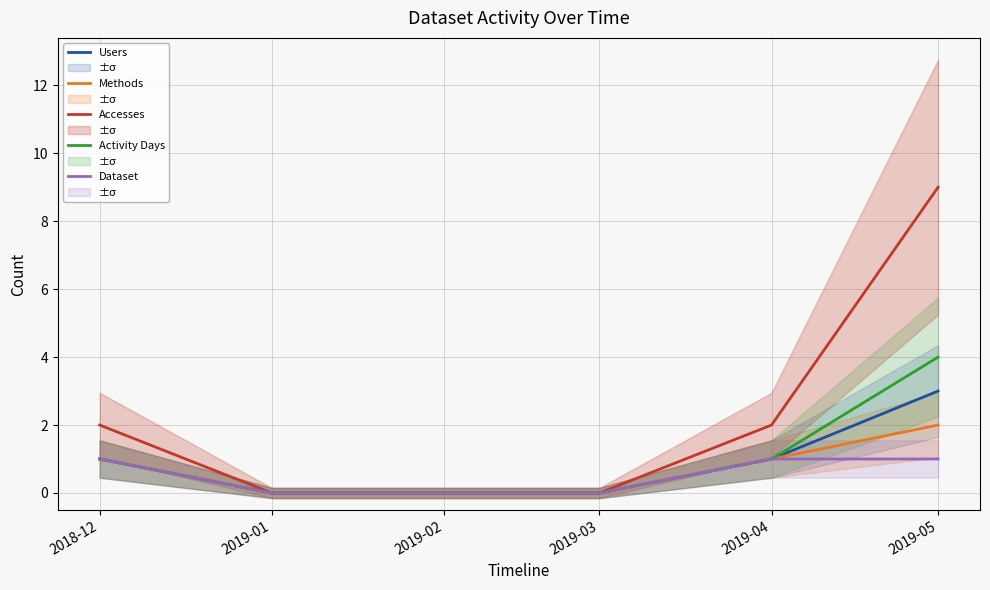

What are all the series names shown in the legend?

Users, Methods, Accesses, Activity Days, Dataset